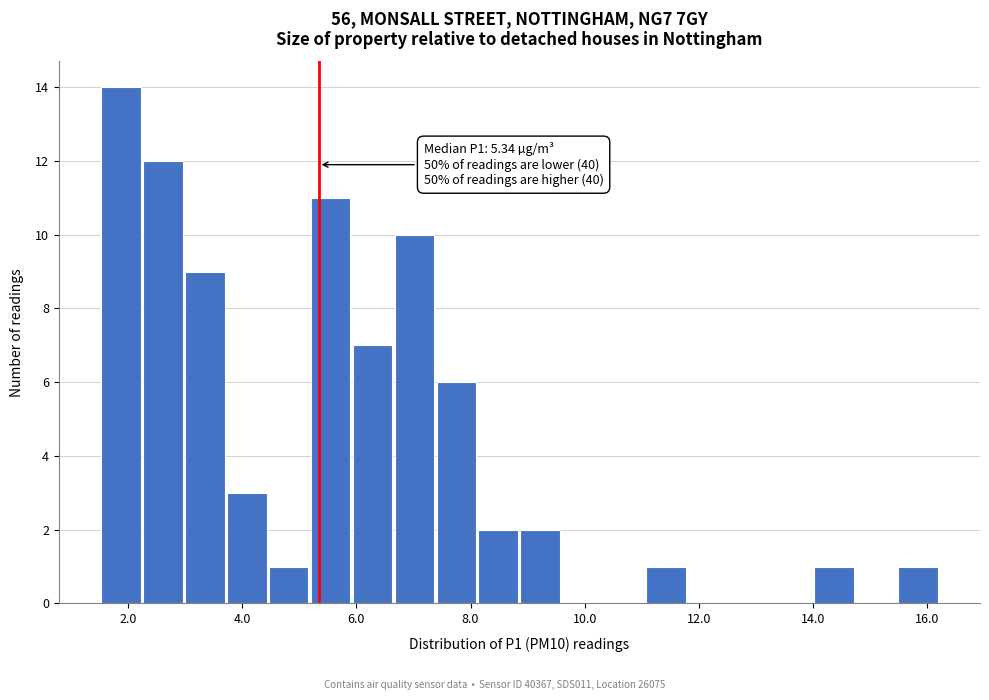

Read against the x-axis, roughly where is the centre of the tallest bar?

1.8